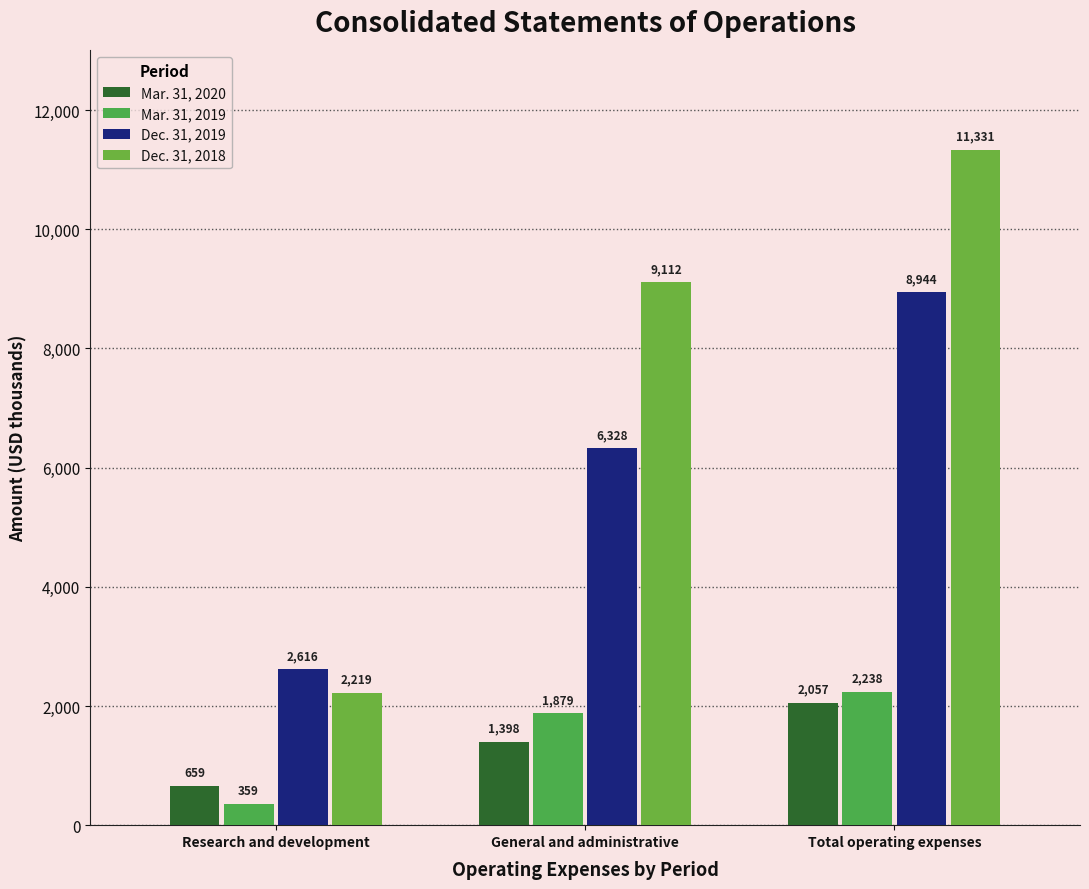

Reading right to left, transcribe all the data shown in this chart.

Mar. 31, 2020: 2057	1398	659
Mar. 31, 2019: 2238	1879	359
Dec. 31, 2019: 8944	6328	2616
Dec. 31, 2018: 11331	9112	2219